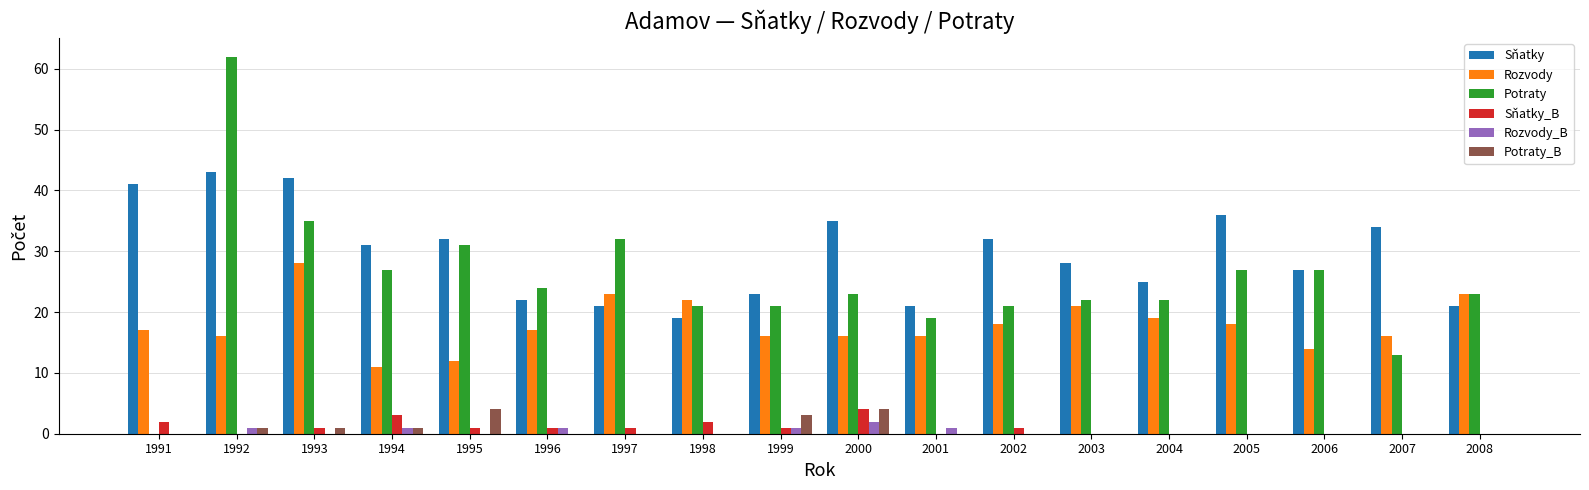

What is the sum of all Sňatky values?

533